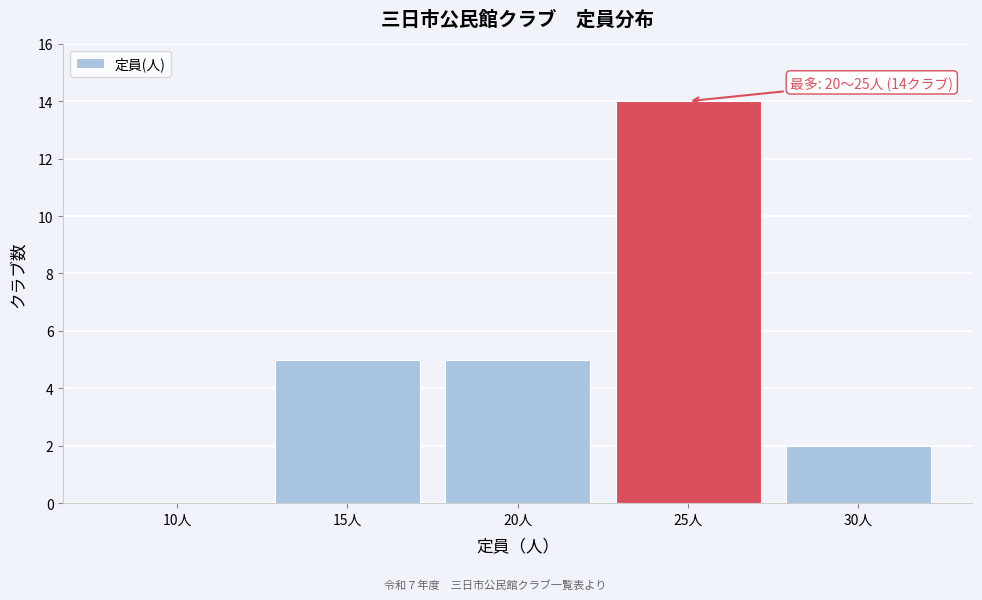

Reading left to right, transcribe all the data shown in this chart.

10人=0	15人=5	20人=5	25人=14	30人=2